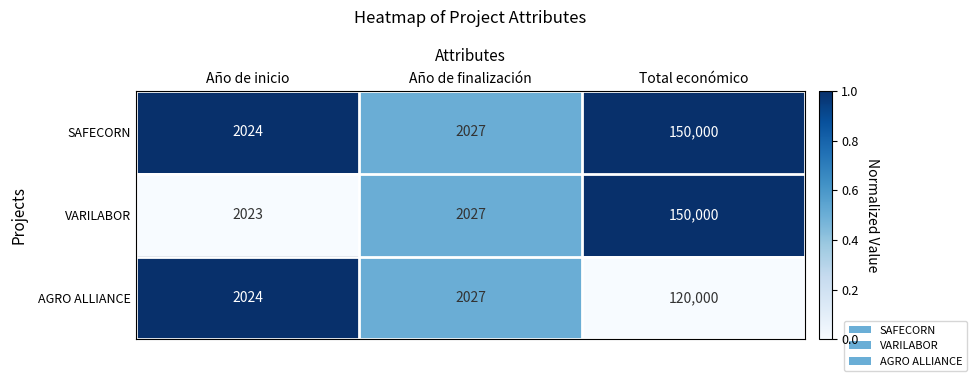

What is the average value of the AGRO ALLIANCE series?

41350